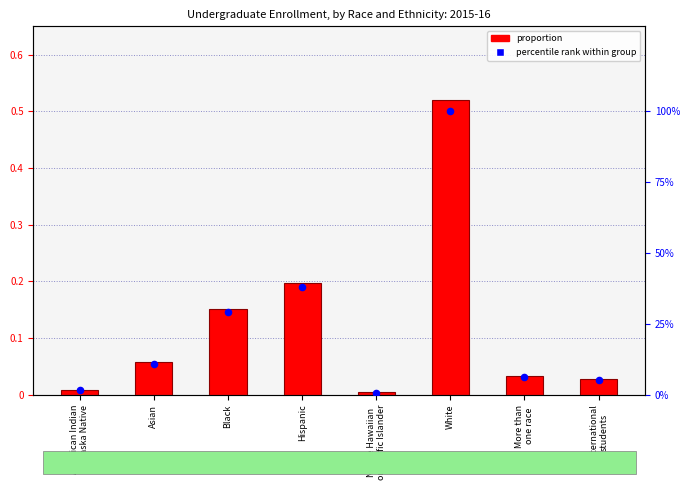

Which series contains the lowest Y value?

proportion